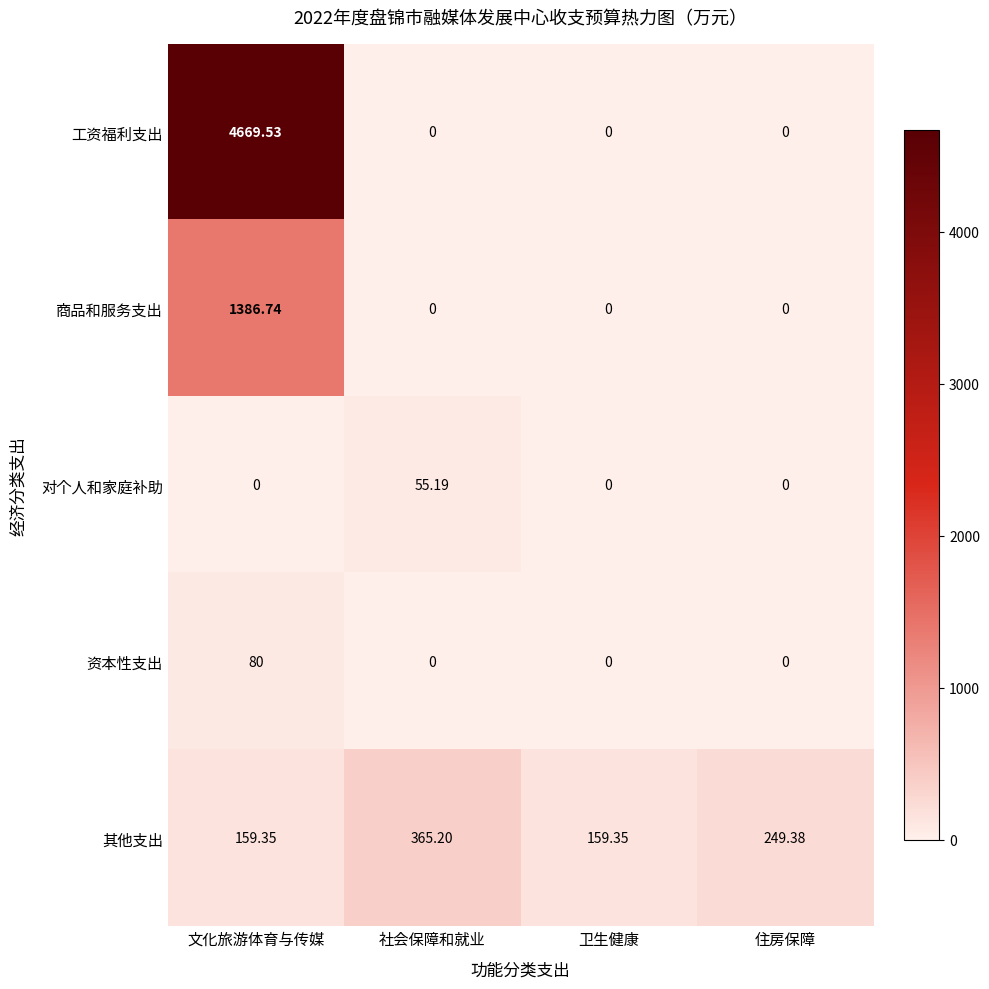

How many series are shown in this chart?

5